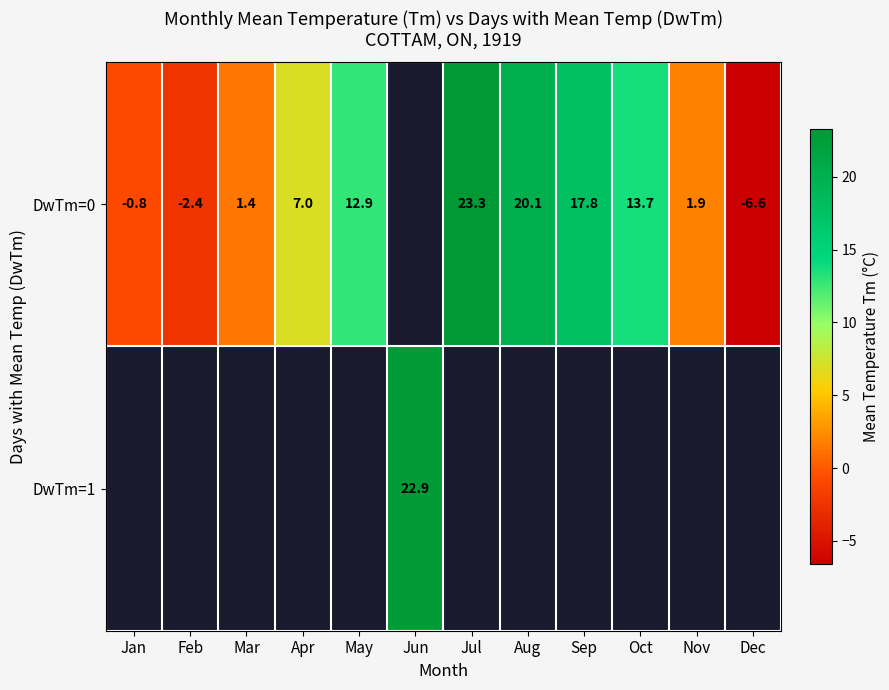

Between Sep and Dec, which series saw the biggest shift?

row_0